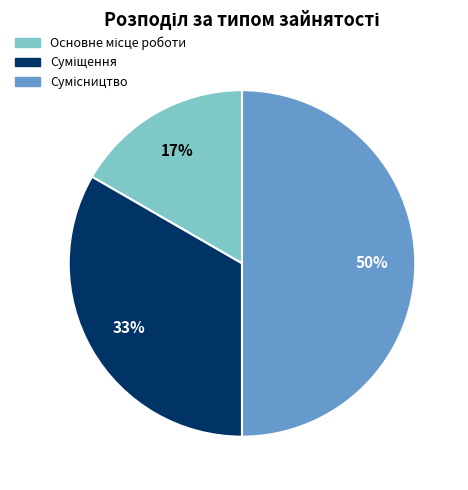

To the nearest percent, what is the difference between the largest and smallest slice percentages?

33%